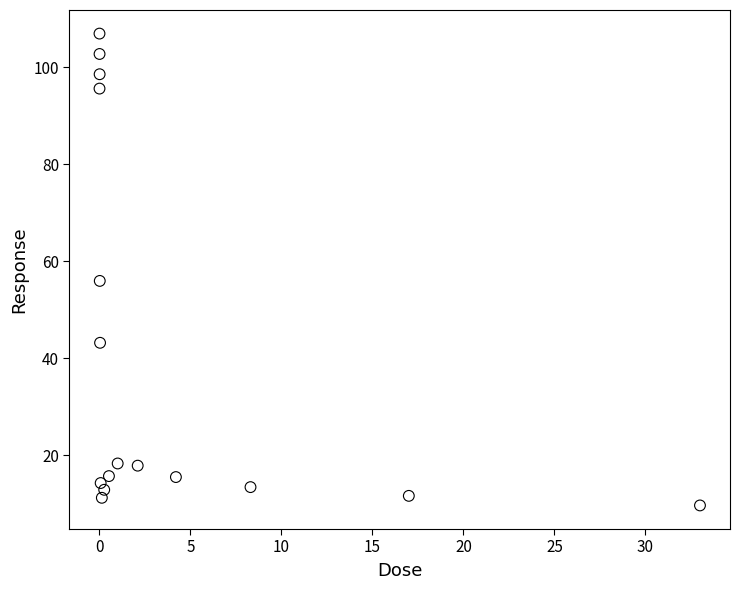

What Y value in the scatter plot is closest to 58?

56.0